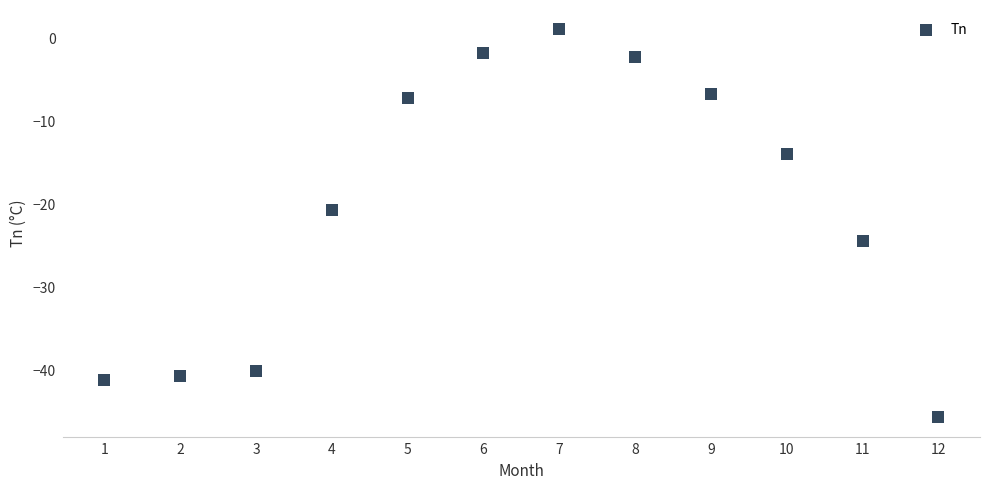

What is the average Y value?

-20.2